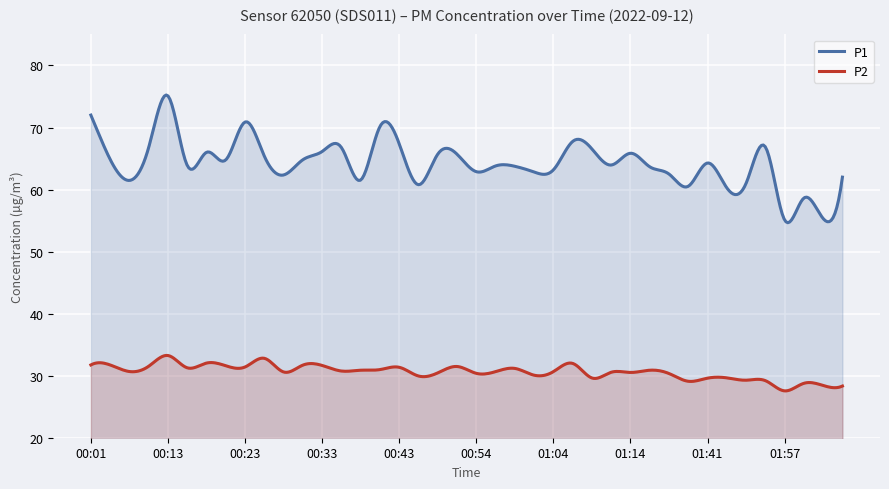

What is the difference between the maximum and minimum values in the P2 series?

5.7